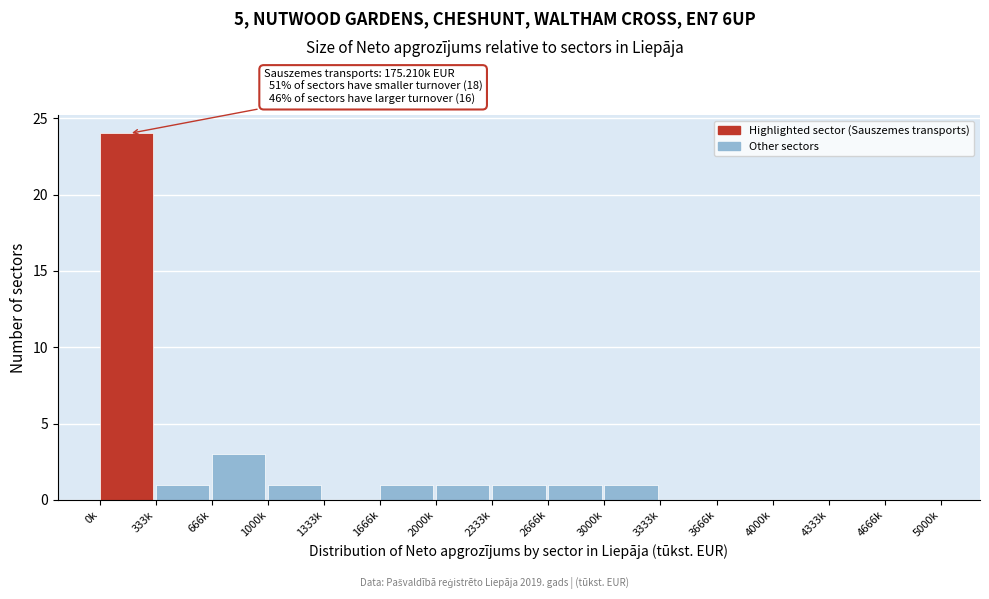

Reading left to right, transcribe all the data shown in this chart.

0k=24	333k=1	666k=3	1000k=1	1333k=0	1666k=1	2000k=1	2333k=1	2666k=1	3000k=1	3333k=0	3666k=0	4000k=0	4333k=0	4666k=0